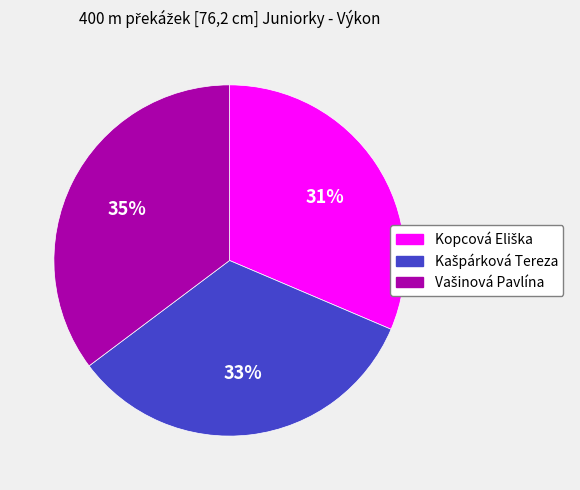

Is there any slice that represents more than half of the pie?

No